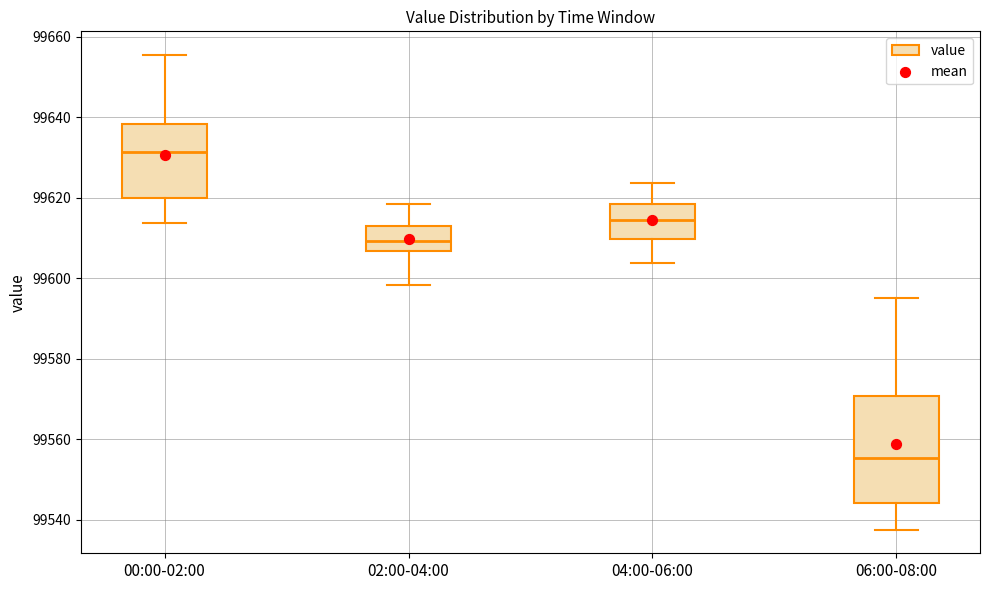

Reading left to right, transcribe this box plot: for each box, give where its median line is, the range the box spans, and where its two whiskers end, as read against the y-axis. The values are not printed on the chart, so give them approximately, as read against the axis.

00:00-02:00: median 99632, box 99620 to 99638, whiskers 99614 to 99656
02:00-04:00: median 99610, box 99606 to 99614, whiskers 99598 to 99618
04:00-06:00: median 99614, box 99610 to 99618, whiskers 99604 to 99624
06:00-08:00: median 99556, box 99544 to 99570, whiskers 99538 to 99596